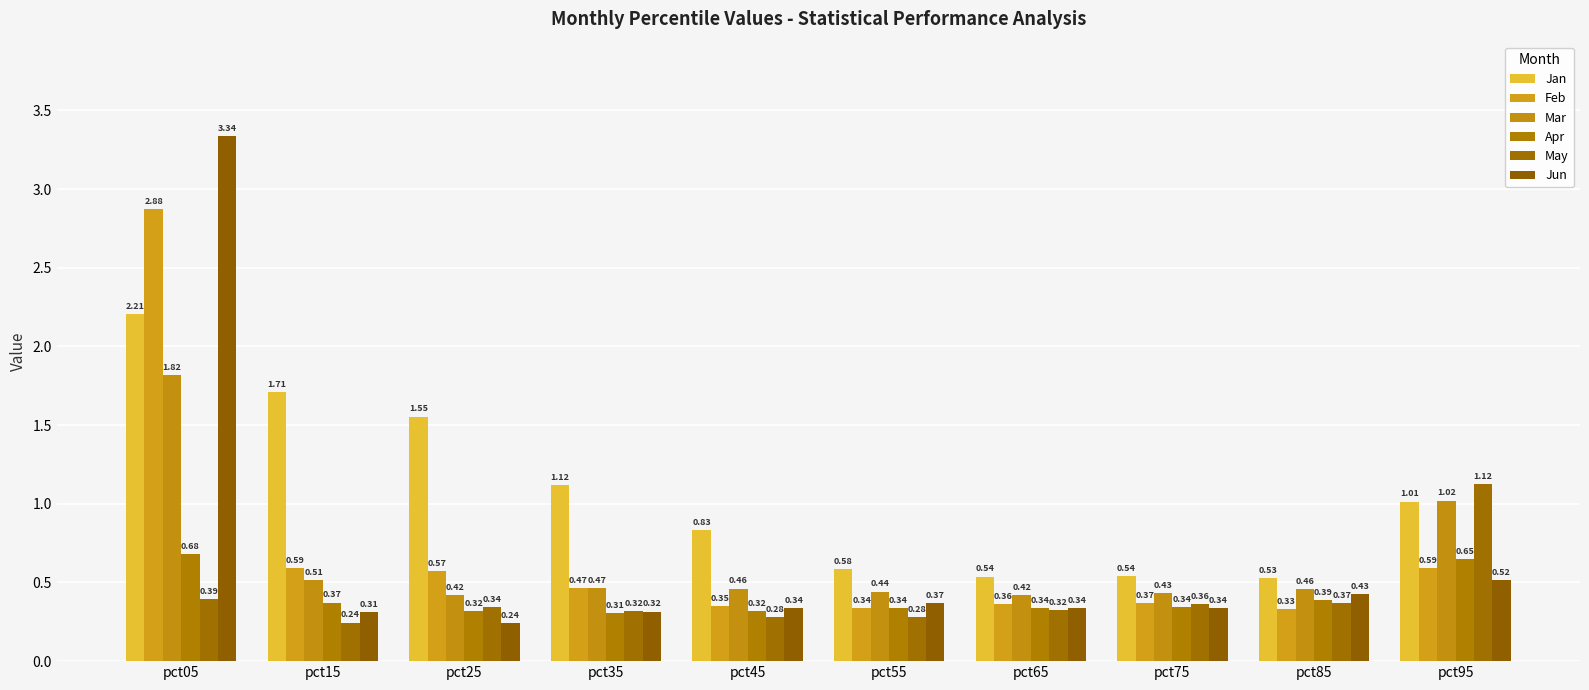

Where does the Jan series first go above 1?

pct05